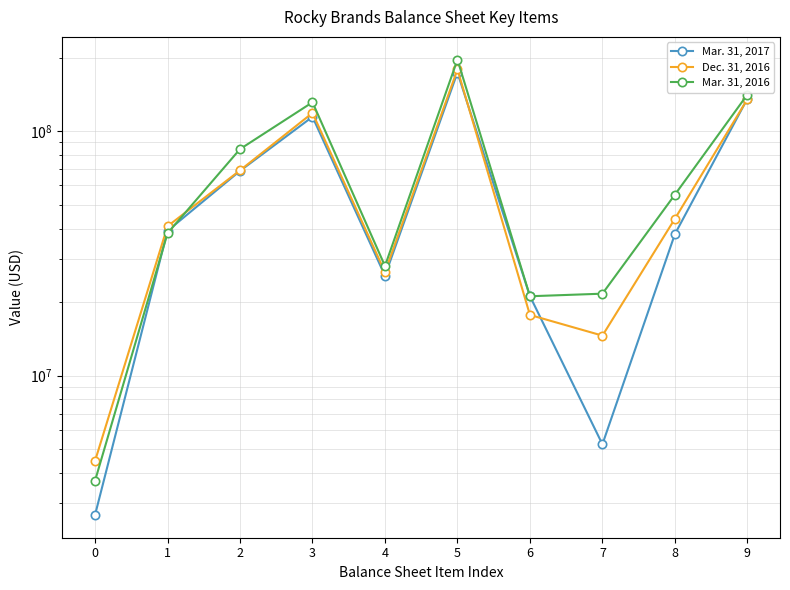

What is the value of the Mar. 31, 2016 point at the 5th from the left?

28103995